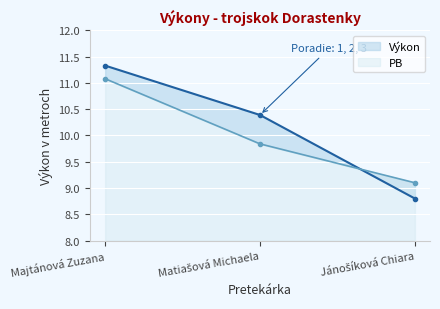

How many series are shown in this chart?

2